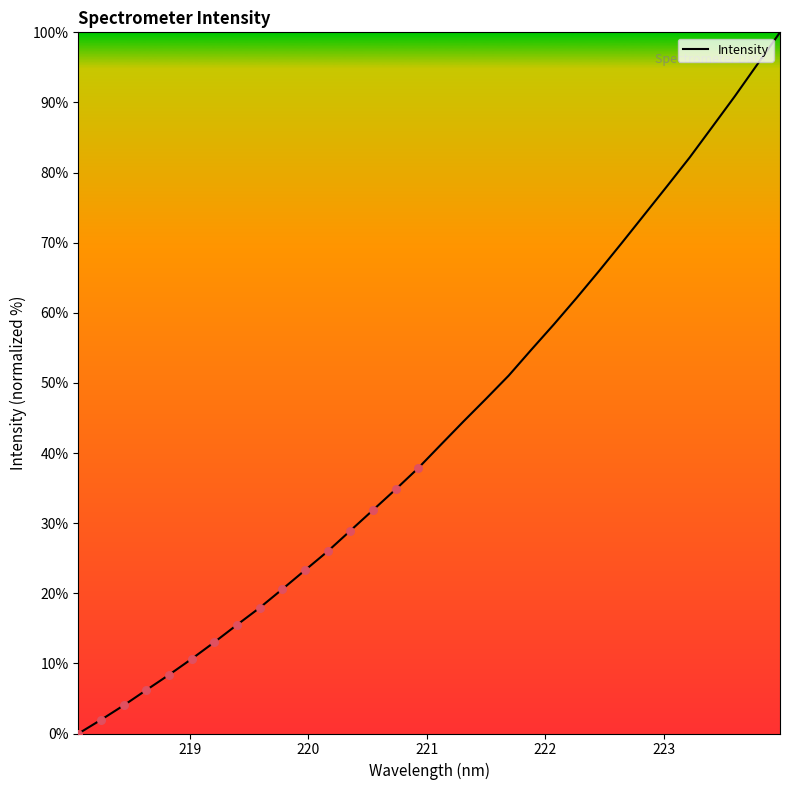

What is the difference between the maximum and minimum values?

100.0